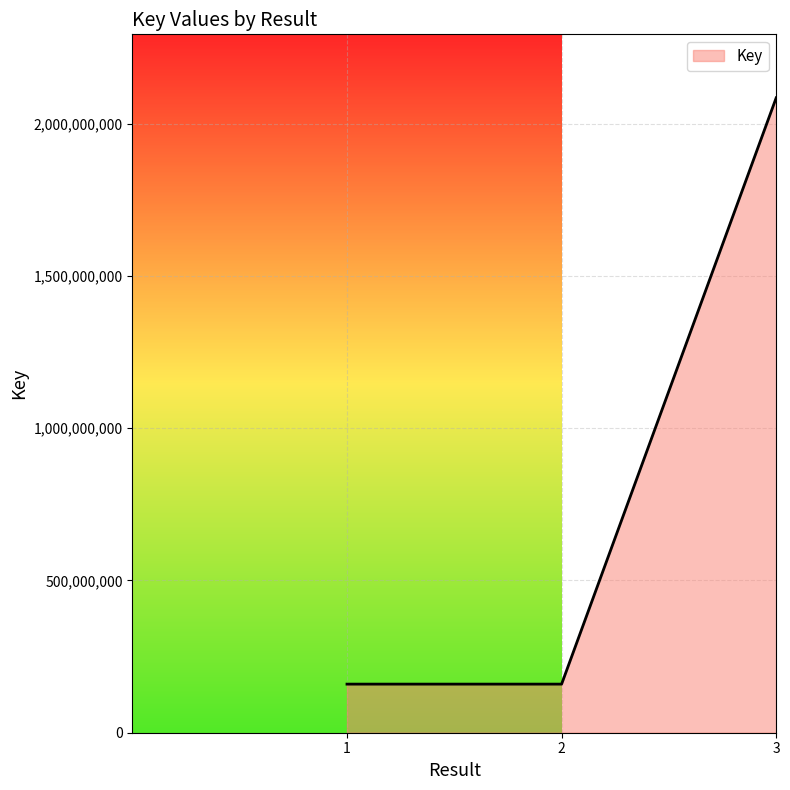

Count the number of categories in the chart.

3